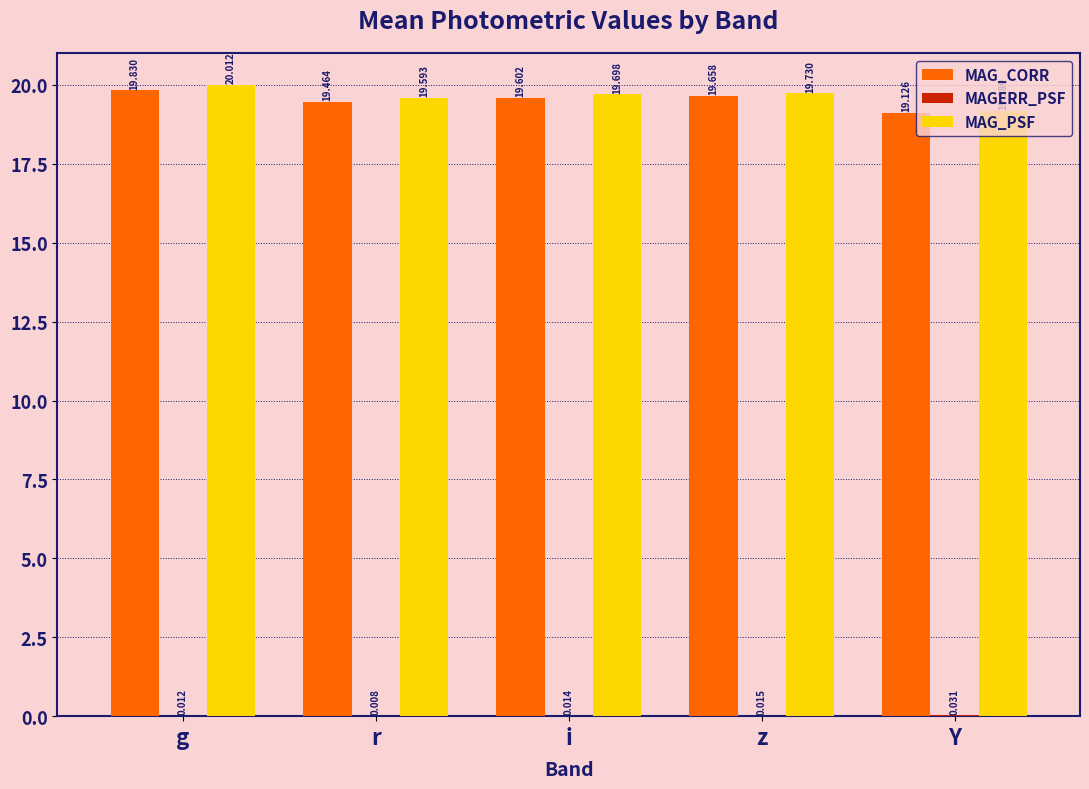

Does the chart contain stacked bars?

No